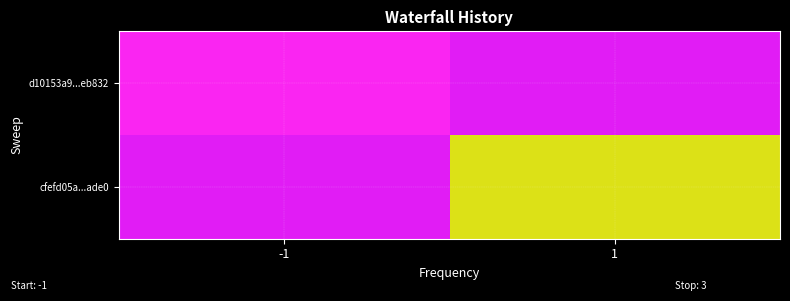

At which category does the chart reach its peak across all series?

1